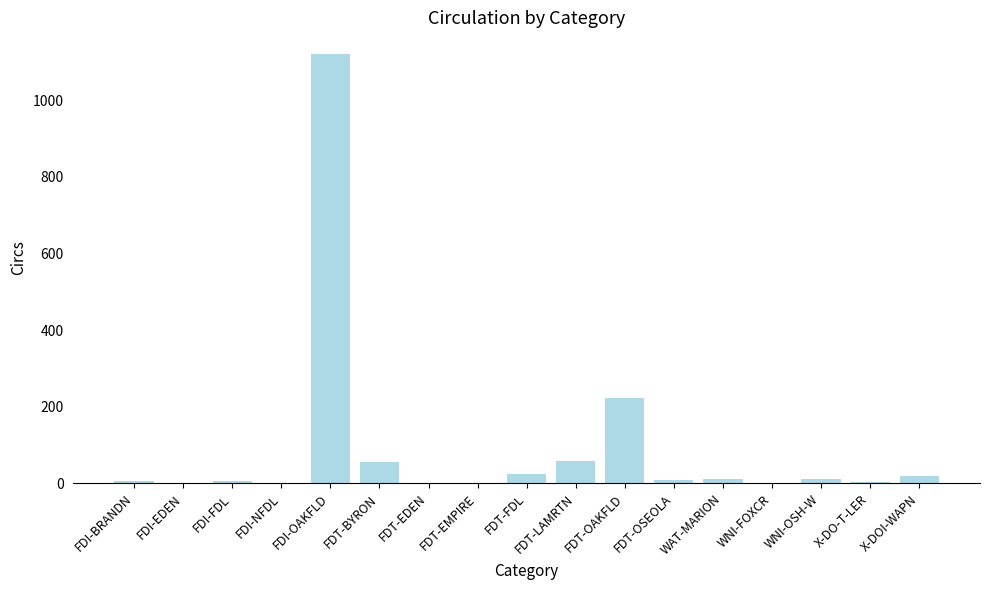

What is the average value?

91